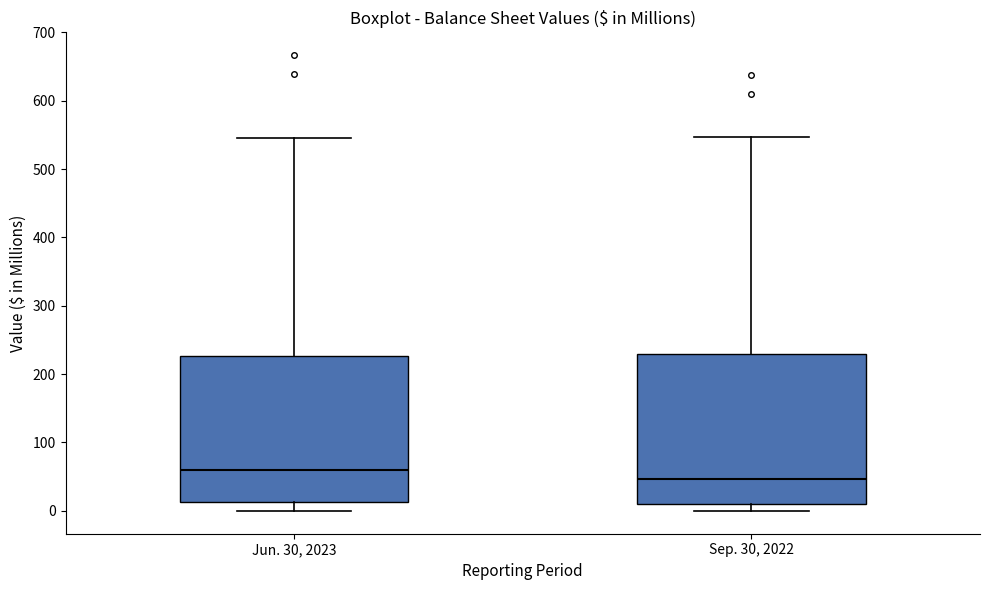

Reading left to right, transcribe this box plot: for each box, give where its median line is, the range the box spans, and where its two whiskers end, as read against the y-axis. The values are not printed on the chart, so give them approximately, as read against the axis.

Jun. 30, 2023: median 60, box 10 to 230, whiskers 0 to 540
Sep. 30, 2022: median 50, box 10 to 230, whiskers 0 to 550